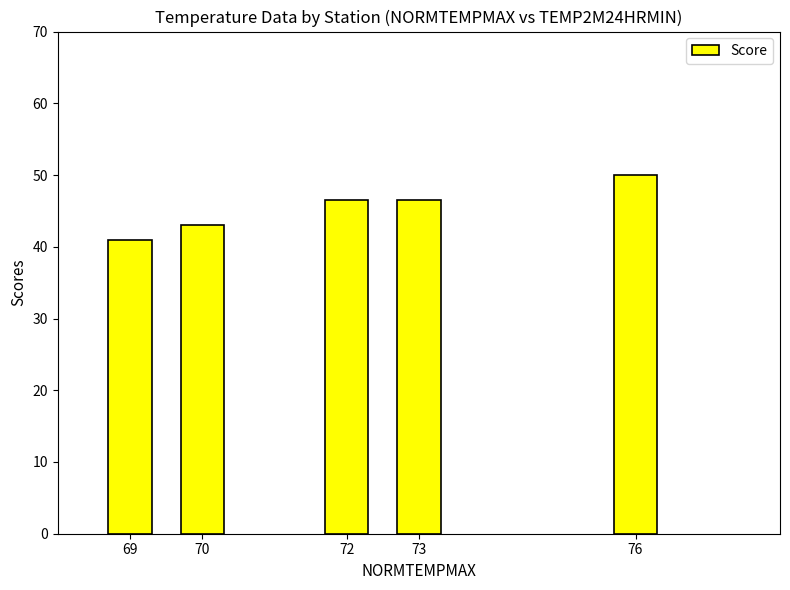

What is the difference between the second highest and minimum values?

5.6